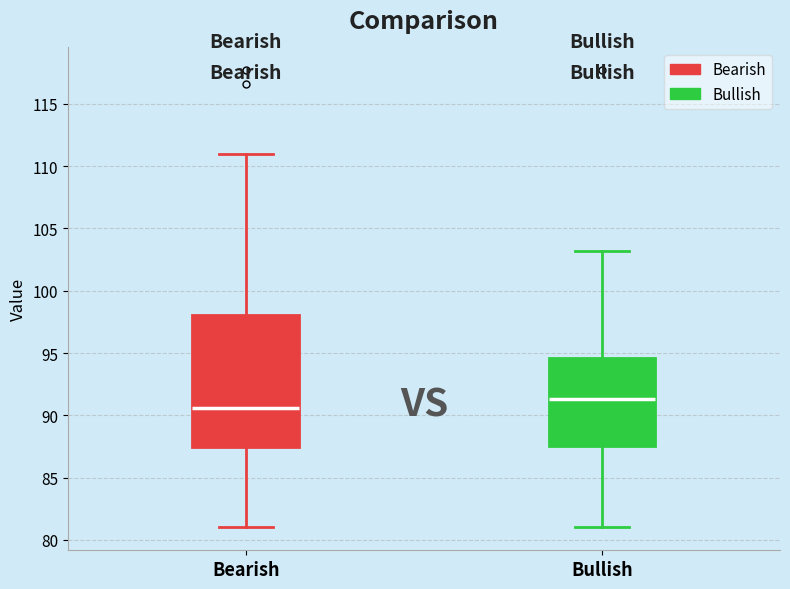

Reading left to right, read every box against the y-axis: the position of its median line, the range the box covers, and the ends of its whiskers. The values are not printed on the chart, so give them approximately, as read against the axis.

Bearish: median 90.5, box 87.5 to 98.0, whiskers 81.0 to 111.0
Bullish: median 91.5, box 87.5 to 94.5, whiskers 81.0 to 103.0